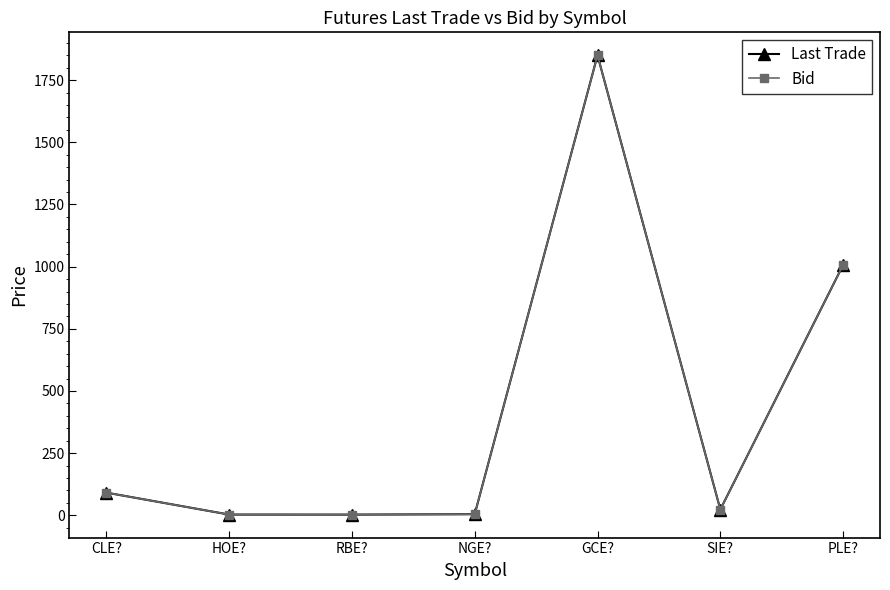

How many data points does each series have?

7